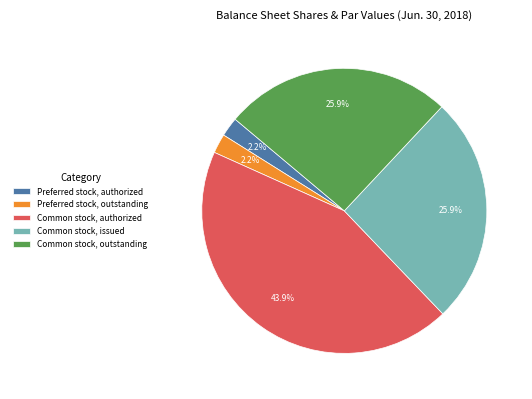

The Common stock, issued slice represents 35% of the pie. True or false?

False